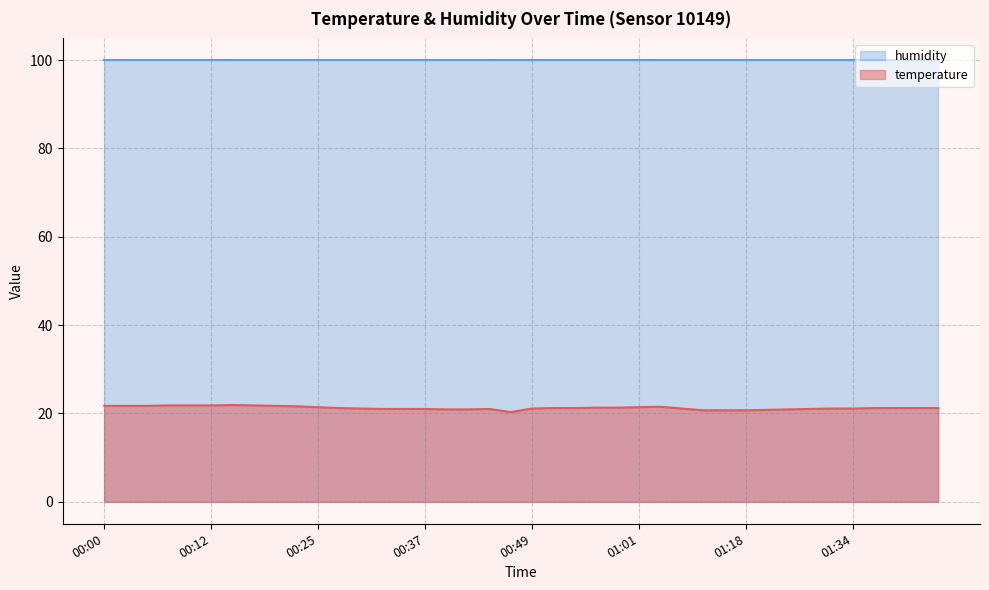

Rank the categories by value from highest to lowest.

00:15, 00:08, 00:10, 00:12, 00:17, 00:00, 00:03, 00:05, 00:20, 00:22, 01:04, 00:25, 01:01, 00:56, 00:59, 00:27, 00:51, 00:54, 01:37, 01:39, 01:42, 01:44, 00:29, 00:49, 01:06, 01:32, 01:34, 00:32, 00:34, 00:37, 00:44, 01:29, 00:39, 00:42, 01:23, 01:20, 01:12, 01:15, 01:18, 00:46